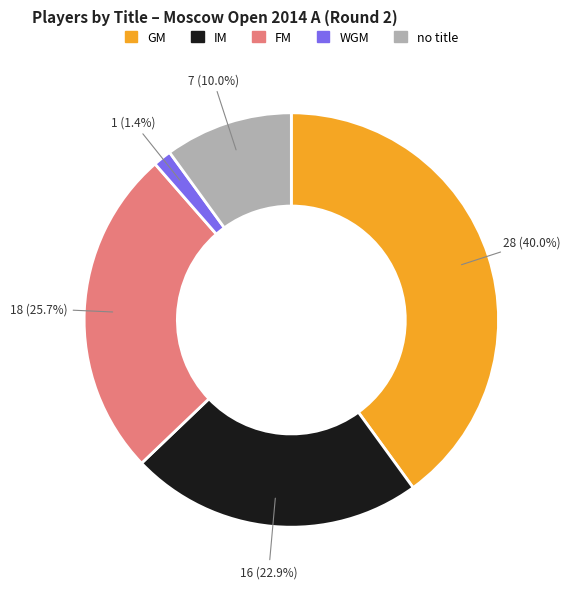

Count the number of slices in the pie.

5